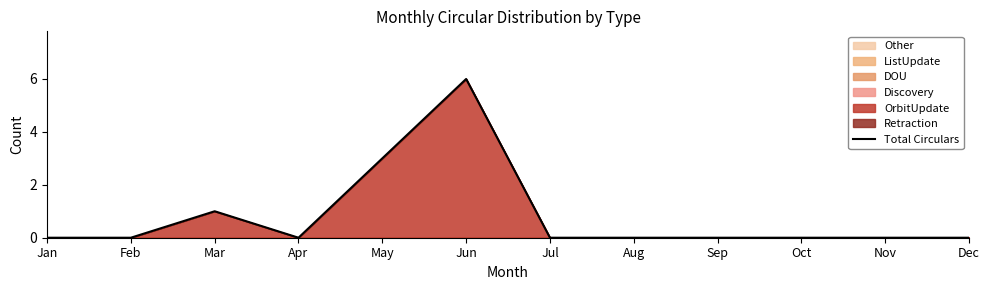

Read the value at May.

3